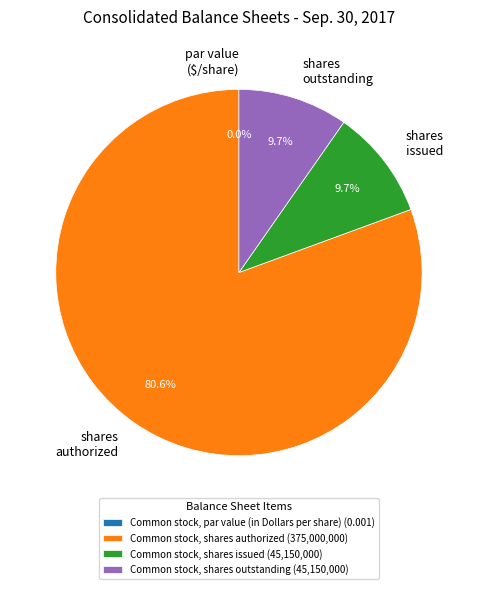

What is the largest slice in the pie chart?

Common stock, shares authorized